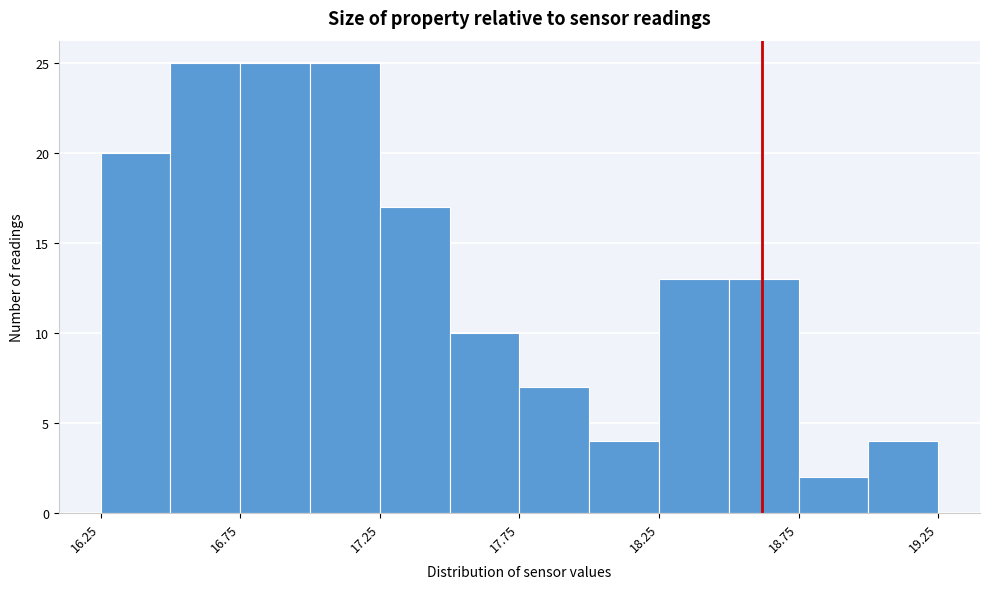

Reading left to right, list every bar in this chart as the range it spans on the x-axis followed by its height. The values are not printed on the chart, so give them approximately, as read against the axis.

16.25 to 16.50: 20
16.50 to 16.75: 25
16.75 to 17.00: 25
17.00 to 17.25: 25
17.25 to 17.50: 17
17.50 to 17.75: 10
17.75 to 18.00: 7
18.00 to 18.25: 4
18.25 to 18.50: 13
18.50 to 18.75: 13
18.75 to 19.00: 2
19.00 to 19.25: 4